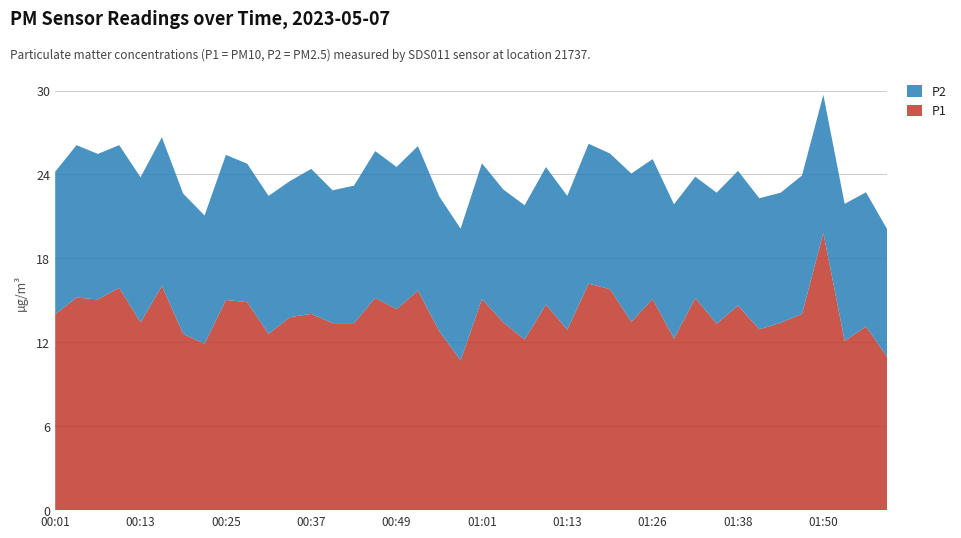

Reading left to right, what are all the values shown in this chart?

P1: 00:01=14.0	00:04=15.2	00:07=15.1	00:10=15.9	00:13=13.4	00:16=16.0	00:19=12.6	00:22=11.9	00:25=15.0	00:28=14.9	00:31=12.6	00:34=13.8	00:37=14.0	00:40=13.4	00:43=13.4	00:46=15.2	00:49=14.4	00:52=15.7	00:55=12.8	00:58=10.7	01:01=15.1	01:04=13.4	01:07=12.2	01:10=14.7	01:13=12.9	01:17=16.2	01:20=15.8	01:23=13.5	01:26=15.1	01:29=12.3	01:32=15.2	01:35=13.3	01:38=14.6	01:41=12.9	01:44=13.4	01:47=14.0	01:50=19.8	01:53=12.1	01:56=13.1	01:59=10.9
P2: 00:01=10.2	00:04=10.9	00:07=10.4	00:10=10.2	00:13=10.4	00:16=10.6	00:19=10.0	00:22=9.2	00:25=10.4	00:28=9.9	00:31=9.9	00:34=9.7	00:37=10.4	00:40=9.5	00:43=9.8	00:46=10.5	00:49=10.2	00:52=10.3	00:55=9.6	00:58=9.4	01:01=9.7	01:04=9.5	01:07=9.6	01:10=9.8	01:13=9.6	01:17=10.0	01:20=9.7	01:23=10.6	01:26=10.0	01:29=9.6	01:32=8.7	01:35=9.4	01:38=9.6	01:41=9.4	01:44=9.3	01:47=9.9	01:50=9.9	01:53=9.8	01:56=9.6	01:59=9.1